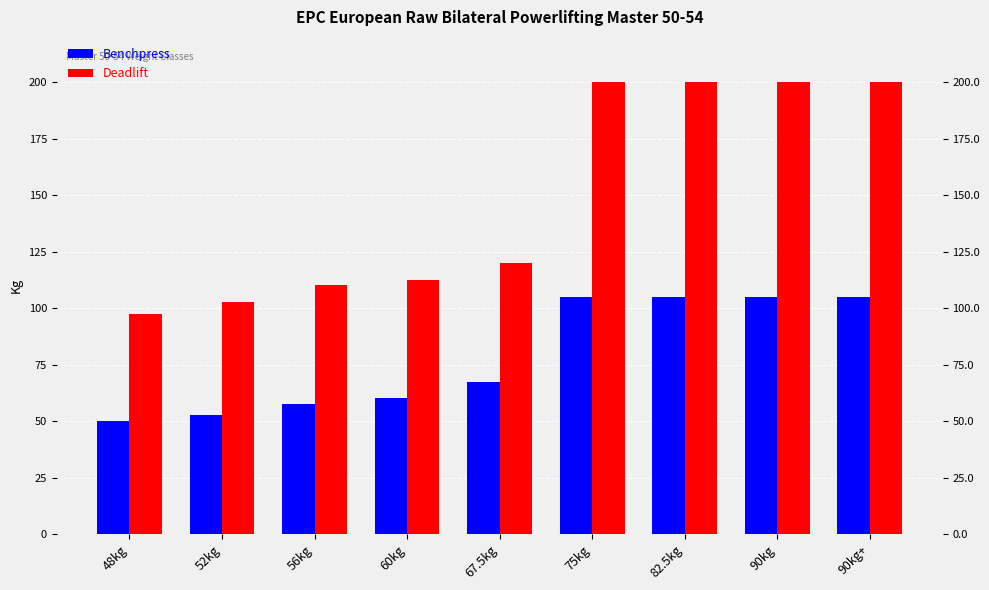

Which series has the widest spread of values?

Deadlift